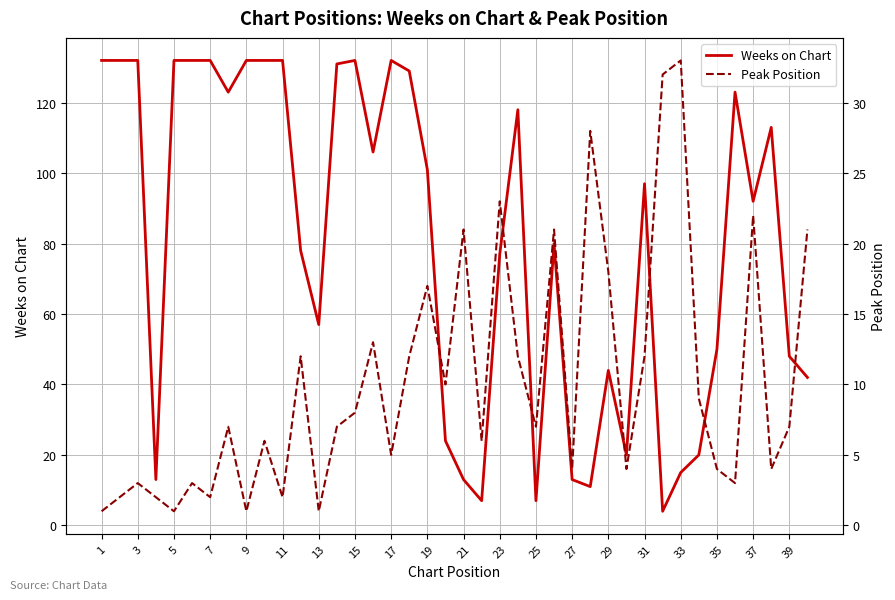

What is the average value of the Peak Position series?

10